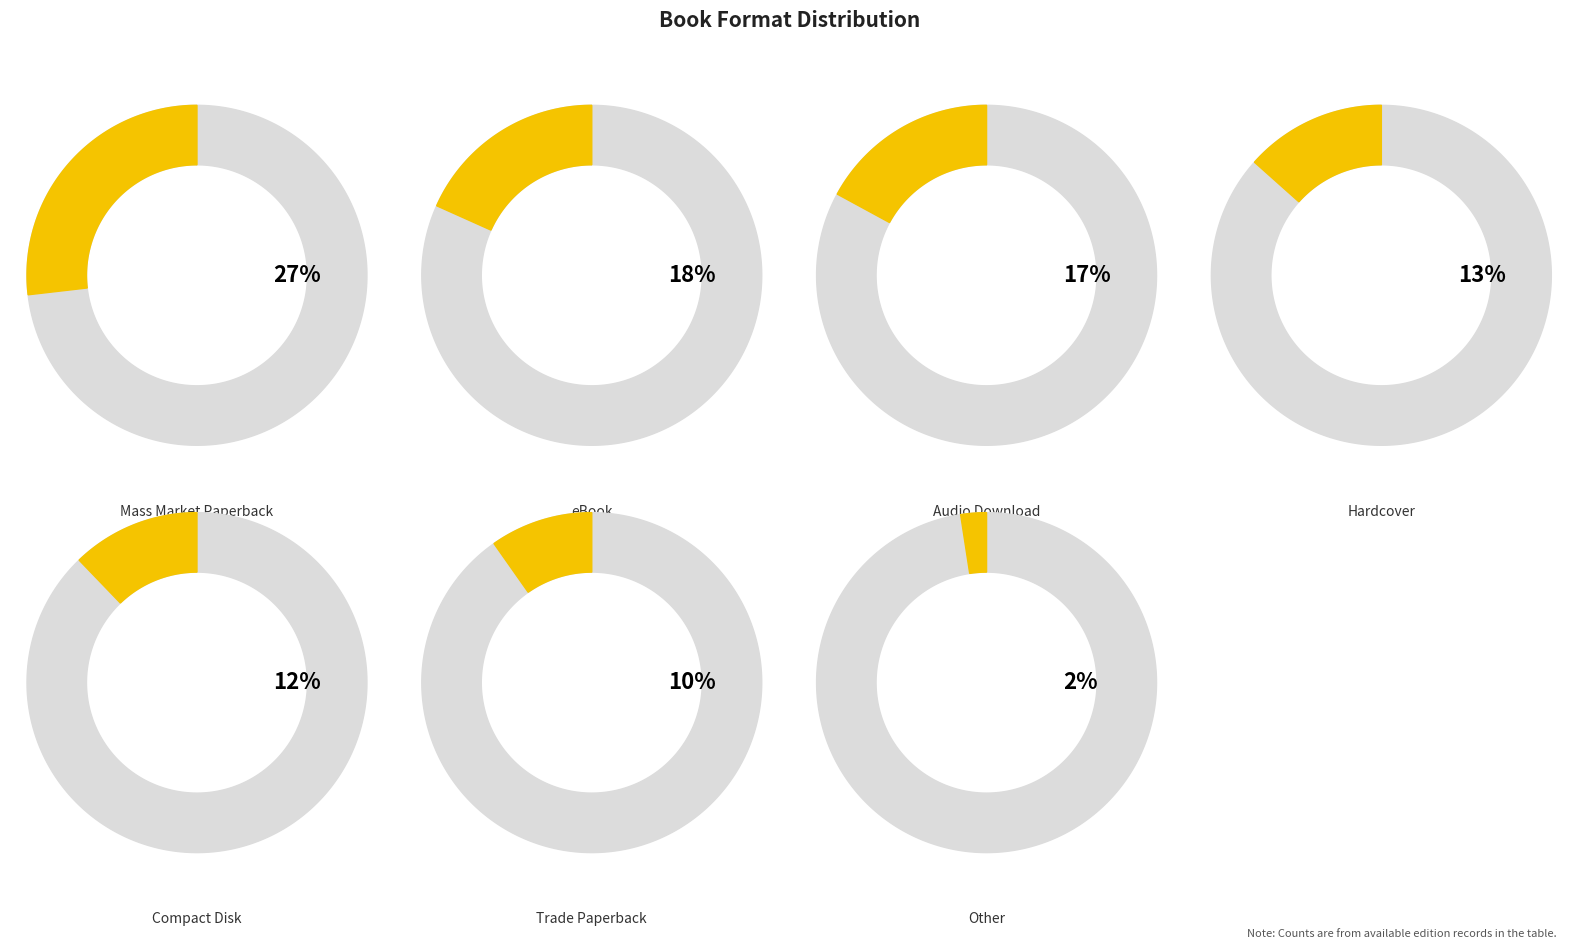

List the labels in order of value, smallest first.

Other, Trade Paperback, Compact Disk, Hardcover, Audio Download, eBook, Mass Market Paperback